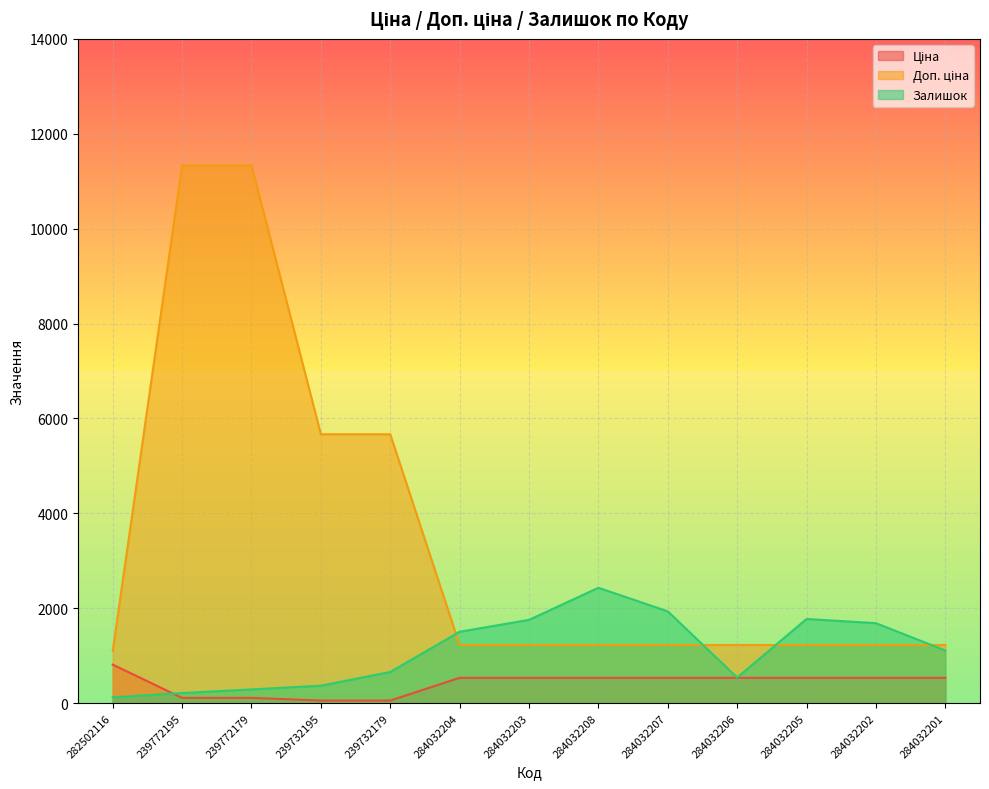

What are all the series names shown in the legend?

Ціна, Доп. ціна, Залишок